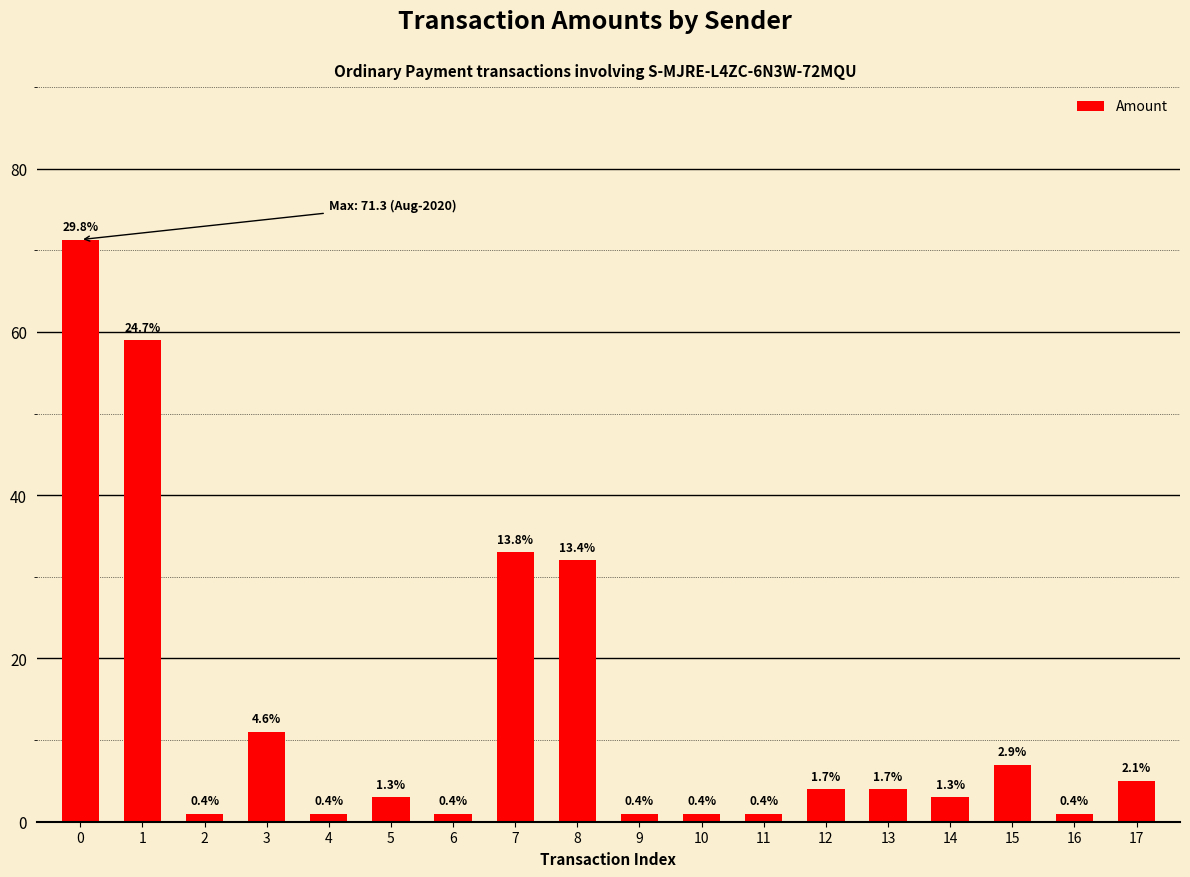

True or false: the data shows 4.0 at 13.

True